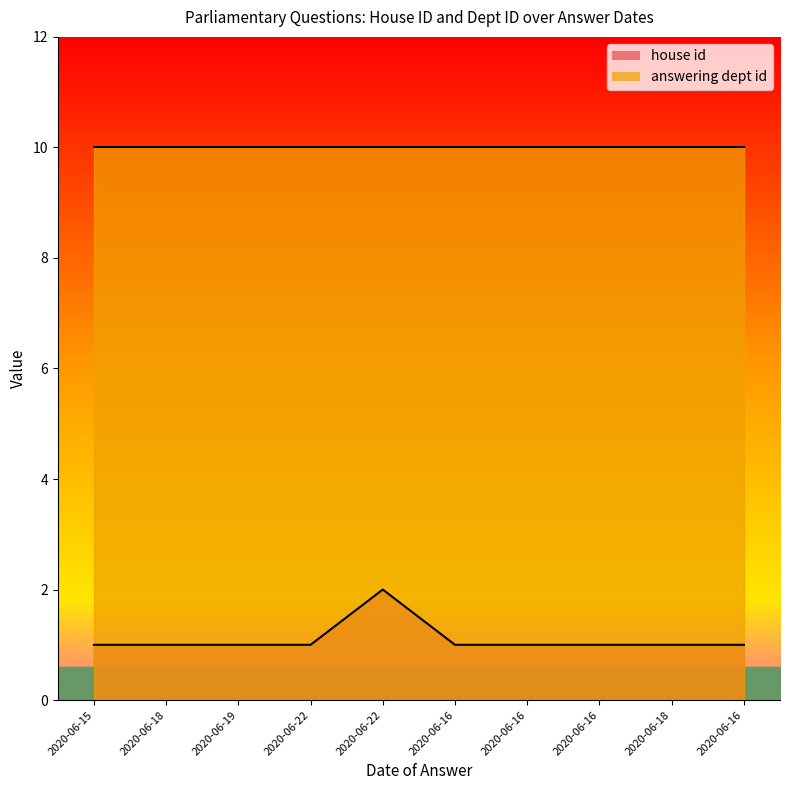

The chart shows a value of 2 at 2020-06-19. True or false?

False